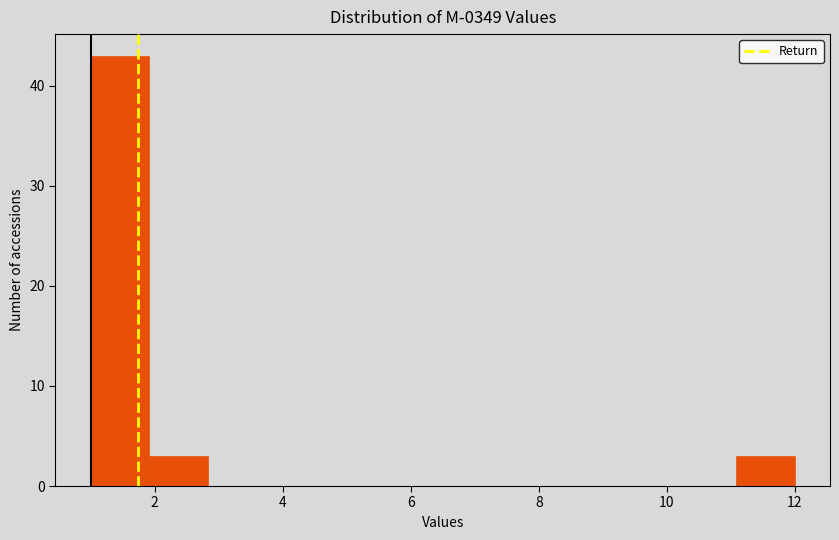

How tall is the bar that spans 11.0 to 12.0 on the x-axis? Neither the bar edges nor the heights are printed on the chart, so give them approximately, as read against the axes.

3